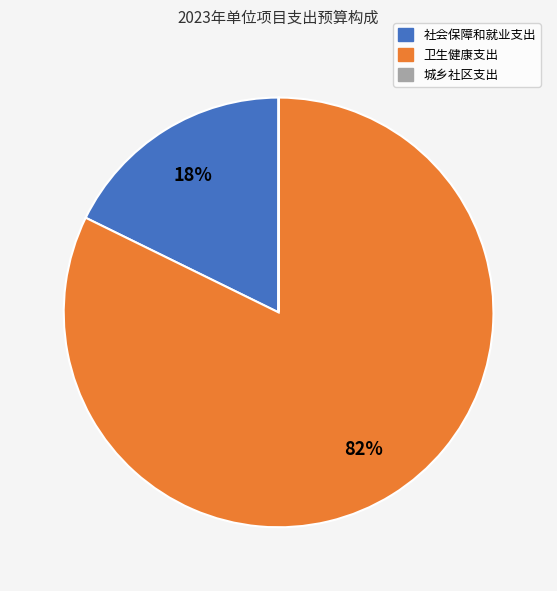

To the nearest percent, what is the average slice percentage?

33%